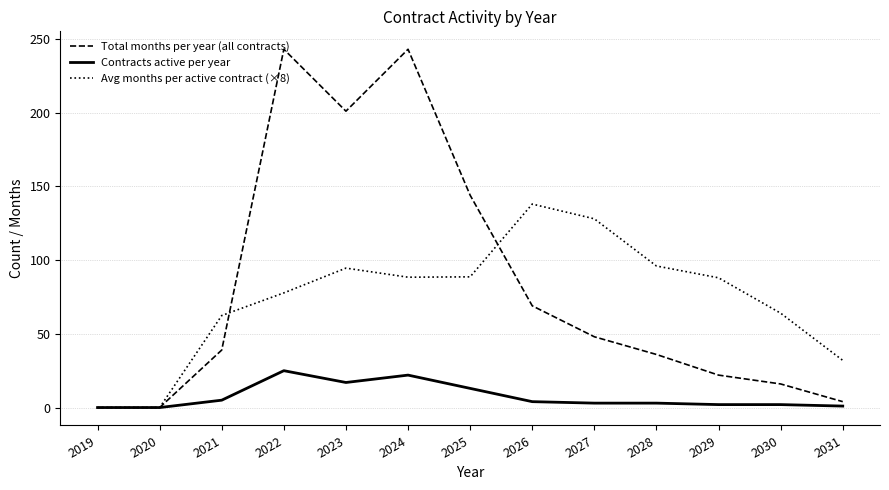

What is the spread (max minus min) of values at 2025?

131.0